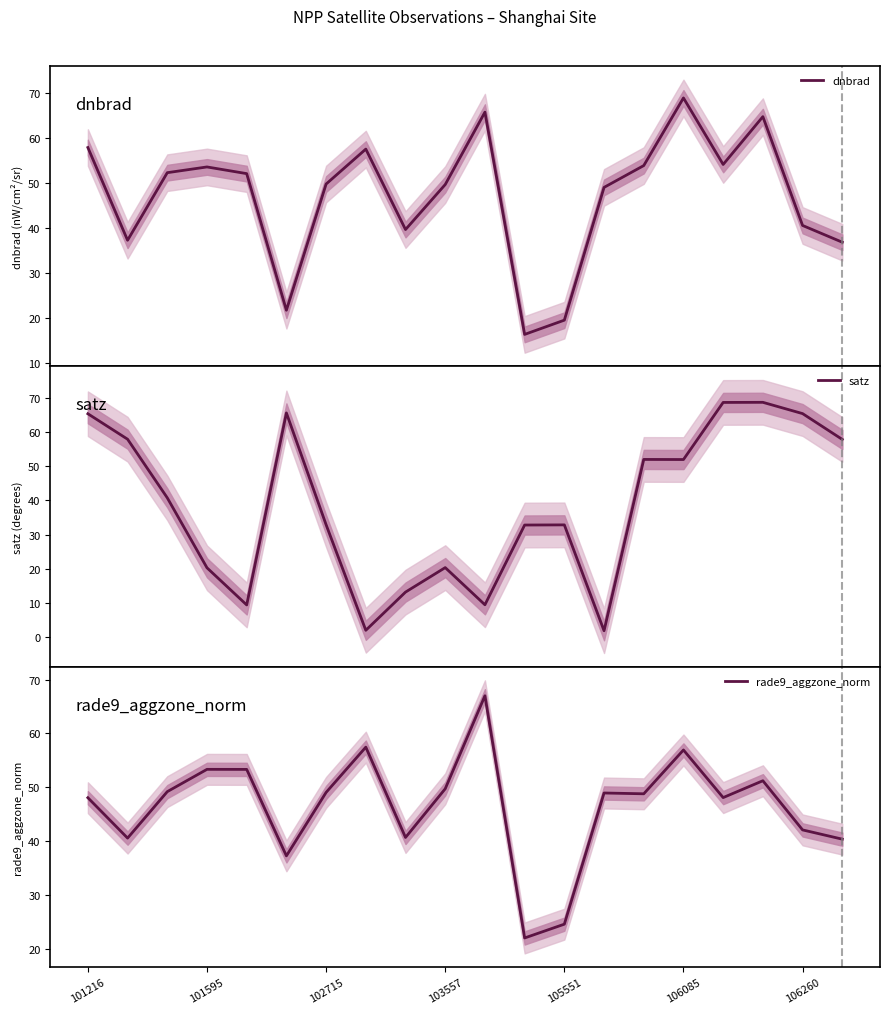

The rade9_aggzone_norm series shows 49.1 at 102715. True or false?

True